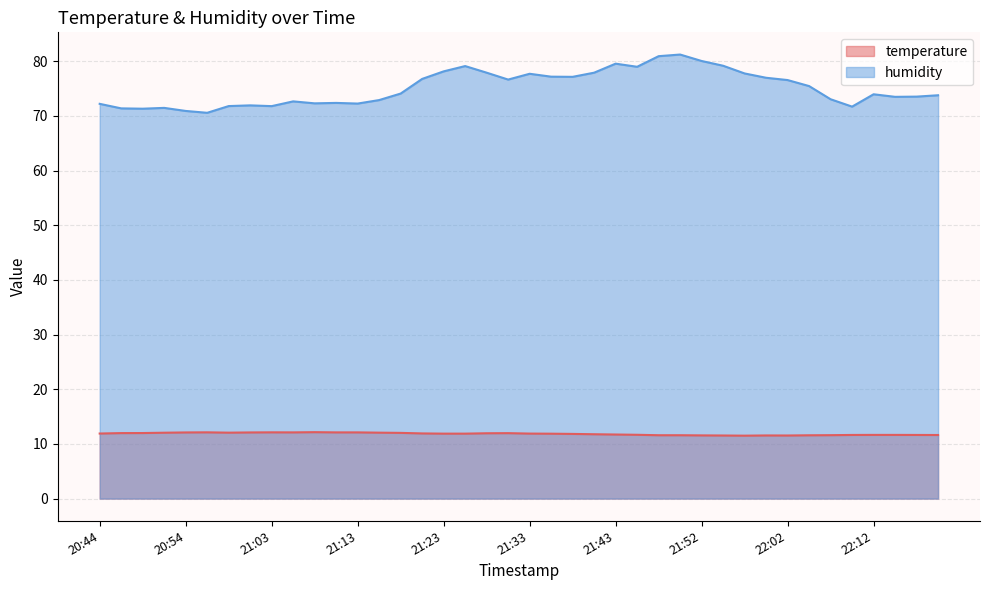

What are all the series names shown in the legend?

temperature, humidity